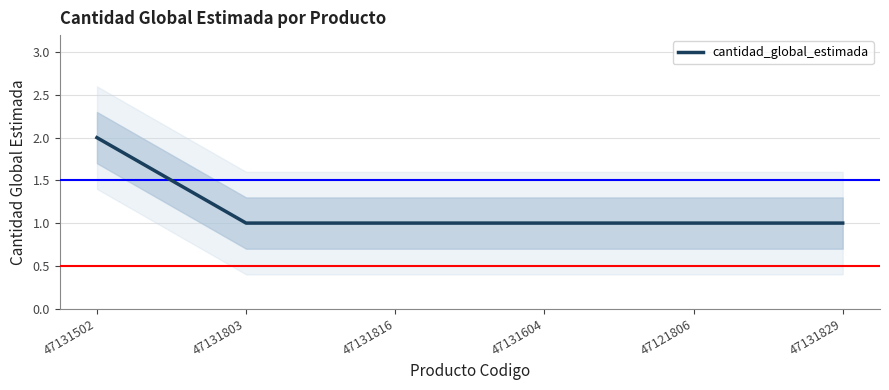

What is the ratio of the value at 47131502 to the value at 47121806?

2.0